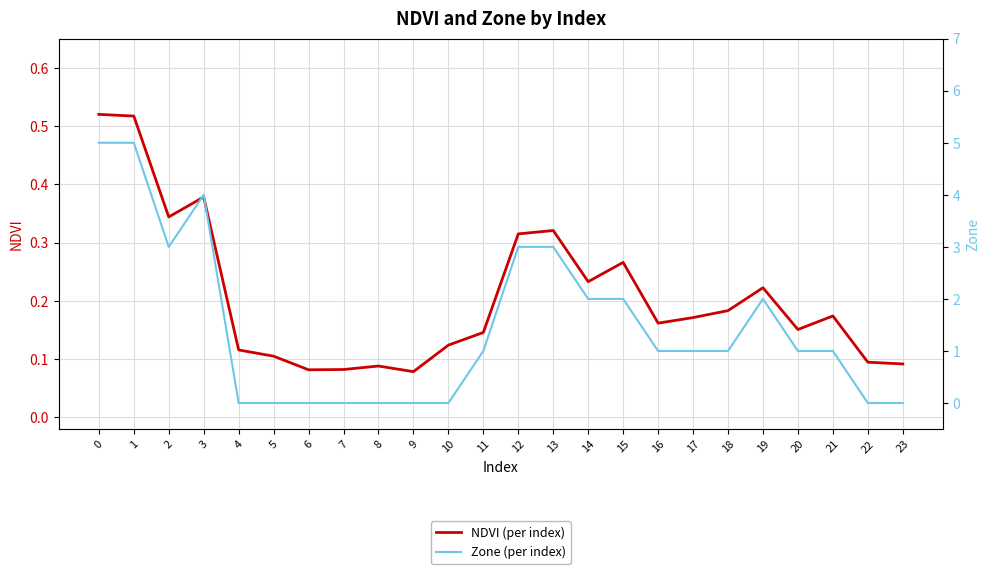

Which series changed the most between 7 and 8?

NDVI (per index)